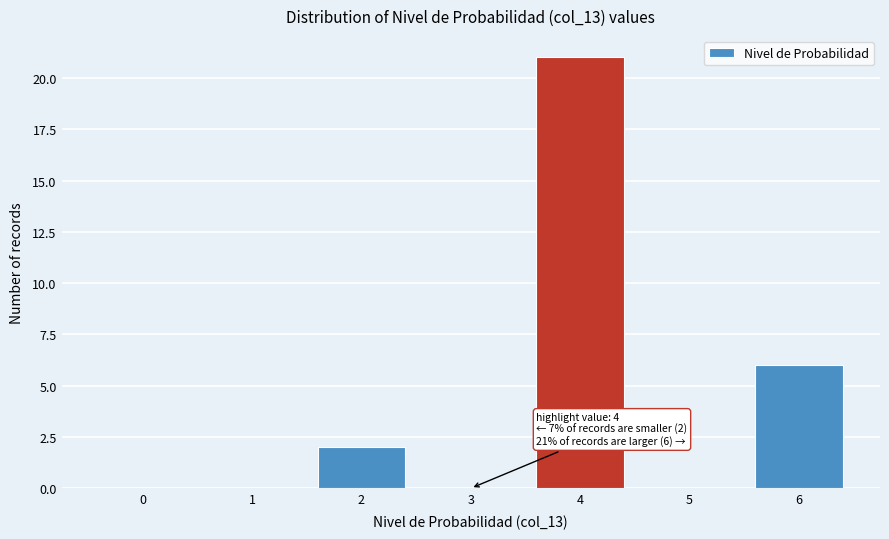

Reading left to right, what are all the values shown in this chart?

0=0	1=0	2=2	3=0	4=21	5=0	6=6